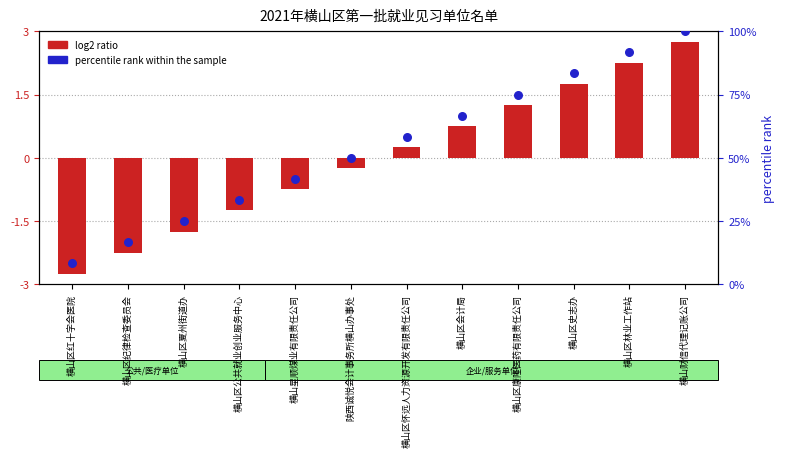

What are all the series names shown in the legend?

log2 ratio, percentile rank within the sample